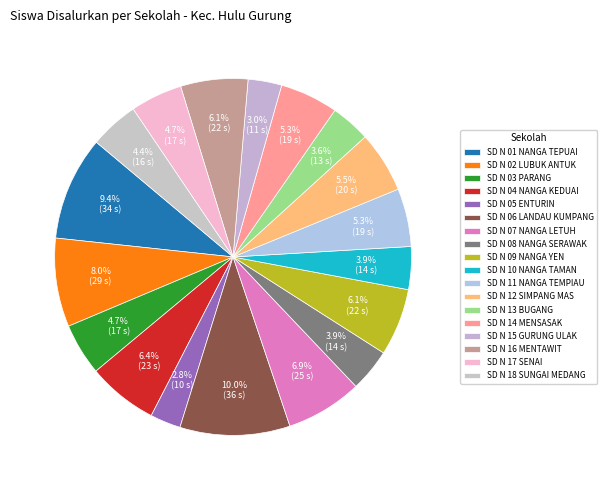

How many slices are in this pie chart?

18